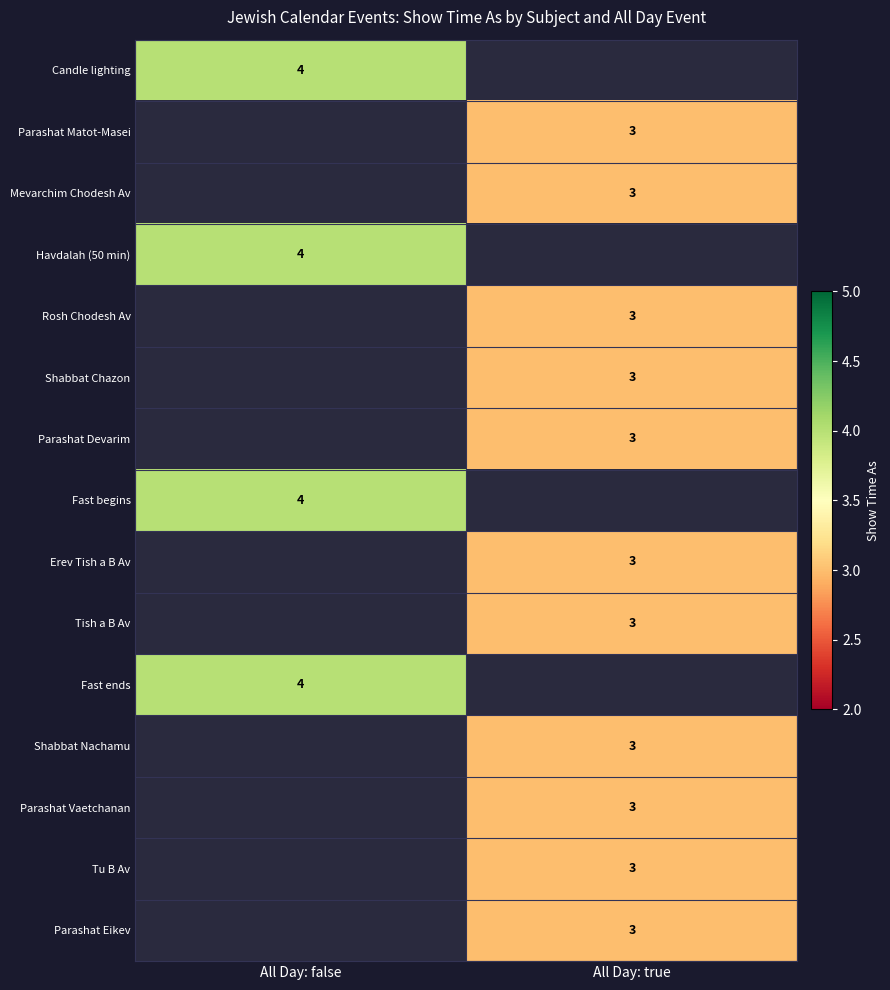

The value of Erev Tish a B Av at All Day: true is 3. True or false?

True